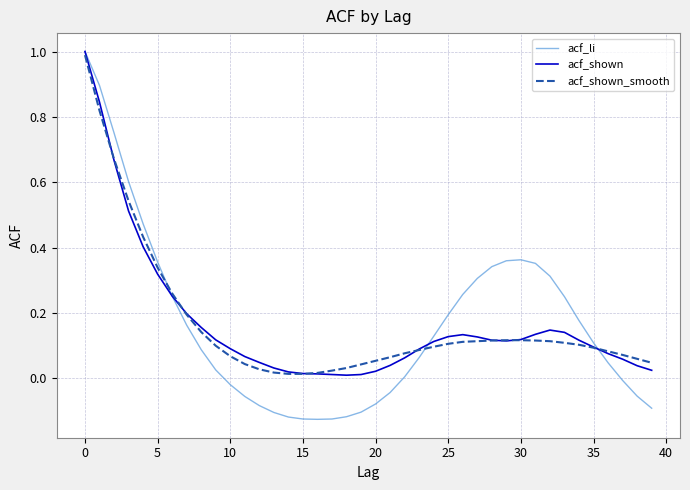

Which series has the largest range (max minus min)?

acf_li